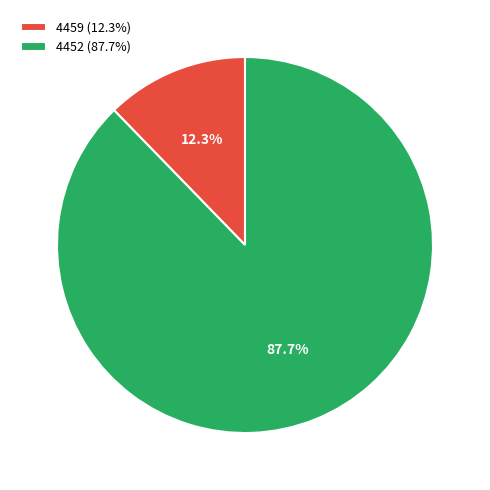

What is the largest slice in the pie chart?

4452